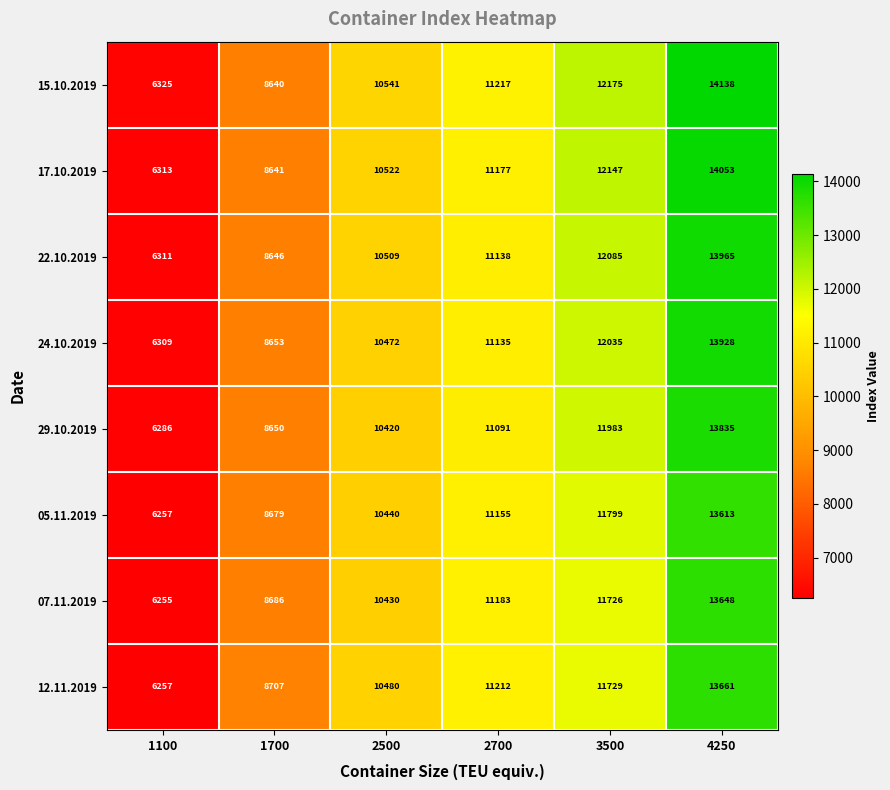

At which label does 15.10.2019 reach its minimum?

1100